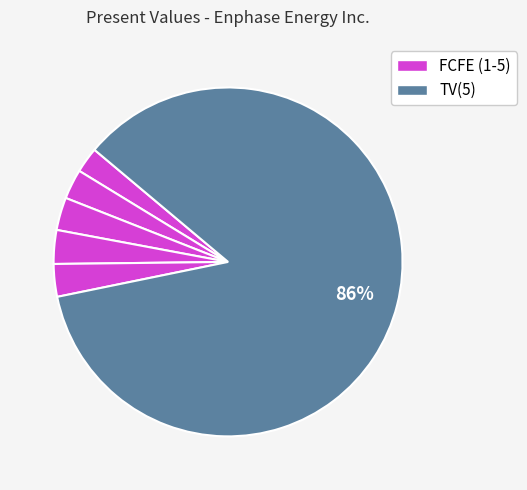

How many segments does this pie chart have?

6